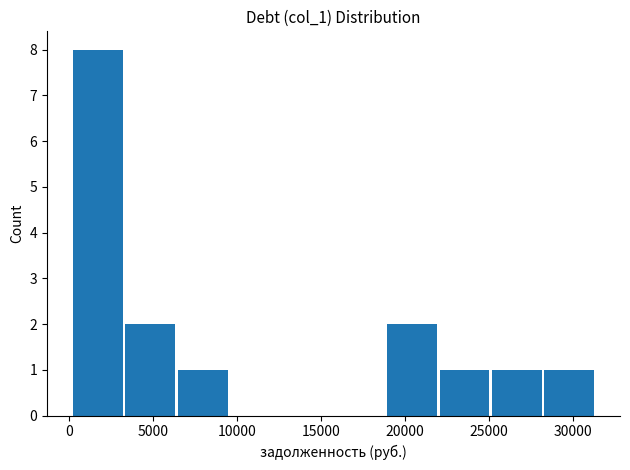

Reading left to right, list every bar in this chart as the range it spans on the x-axis followed by its height. Neither the bar edges nor the heights are printed on the chart, so give them approximately, as read against the axes.

500 to 3500: 8
3500 to 6500: 2
6500 to 9500: 1
9500 to 12500: 0
12500 to 16000: 0
16000 to 19000: 0
19000 to 22000: 2
22000 to 25000: 1
25000 to 28500: 1
28500 to 31500: 1